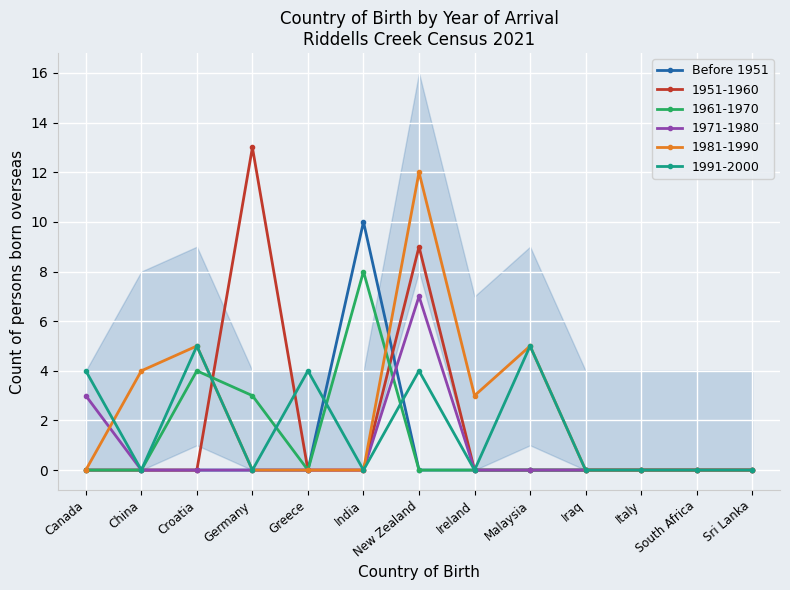

Is it true that the value at Germany is 0?

True